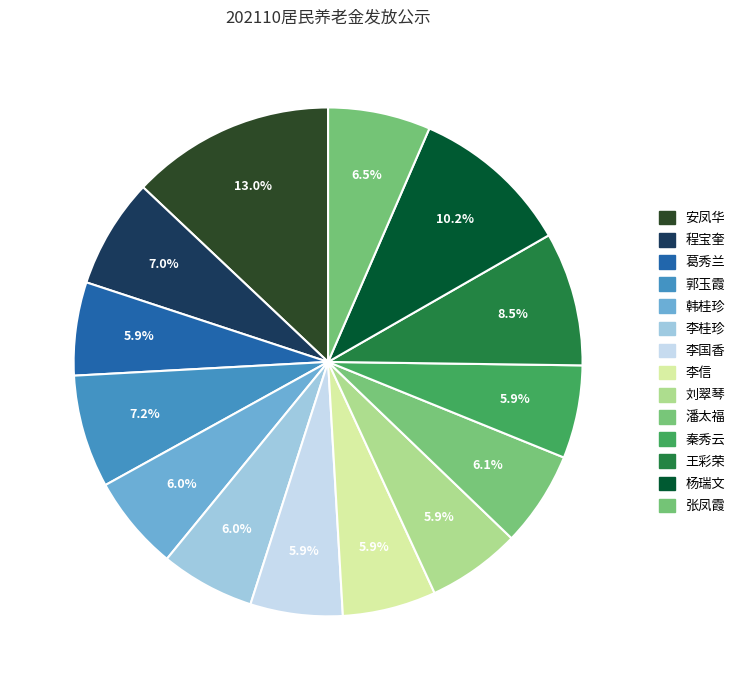

Is there any slice that represents more than half of the pie?

No